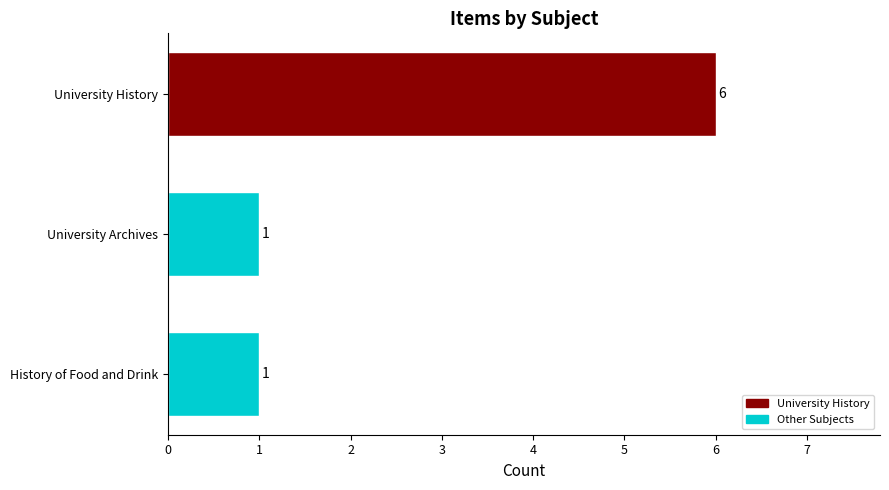

The value at University Archives is 1. True or false?

True